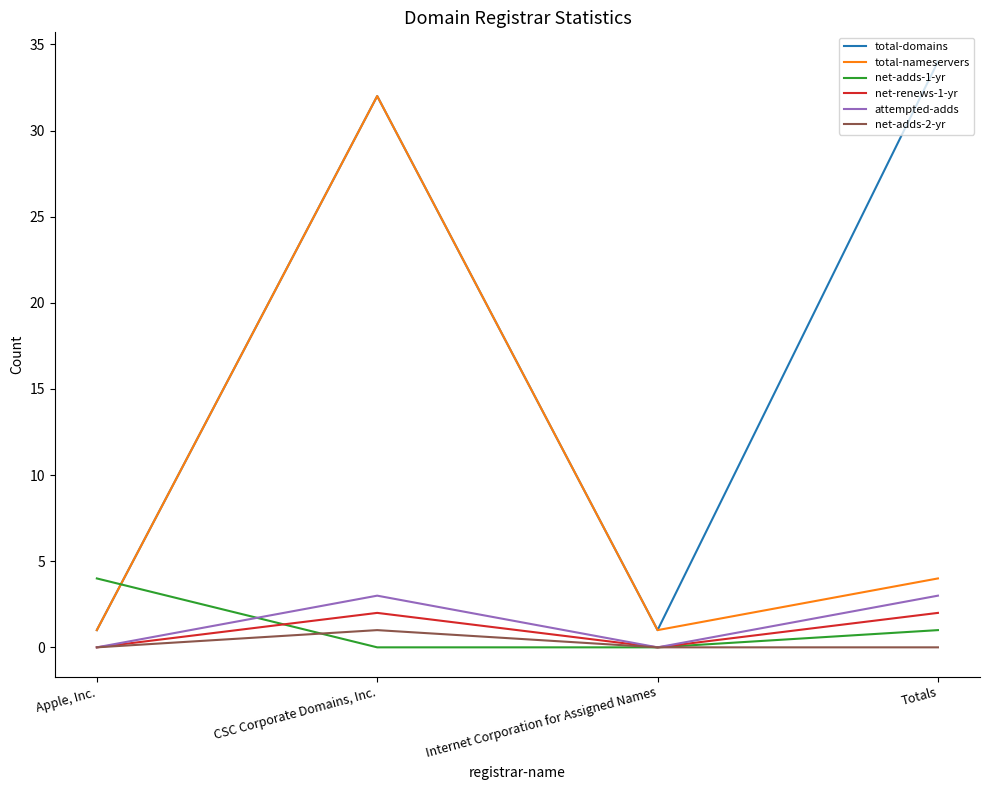

What are all the series names shown in the legend?

total-domains, total-nameservers, net-adds-1-yr, net-renews-1-yr, attempted-adds, net-adds-2-yr